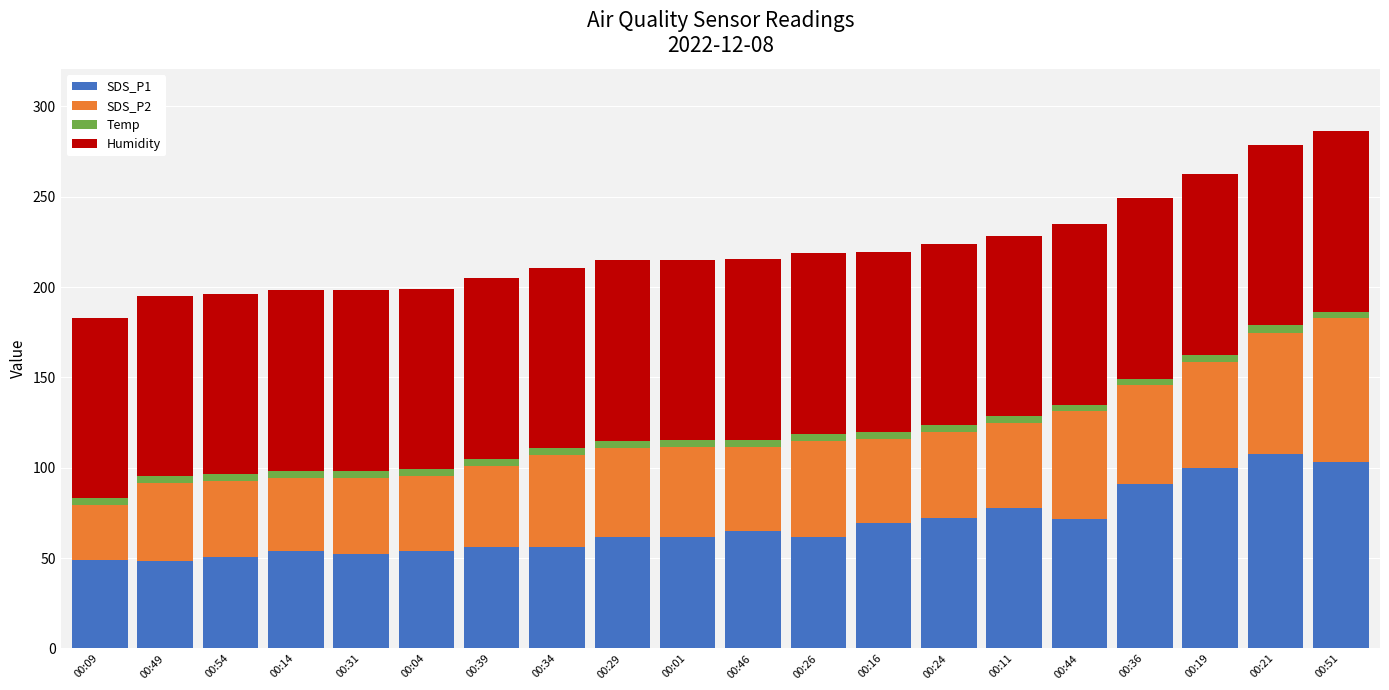

Are the bars grouped side by side (vs. stacked)?

No